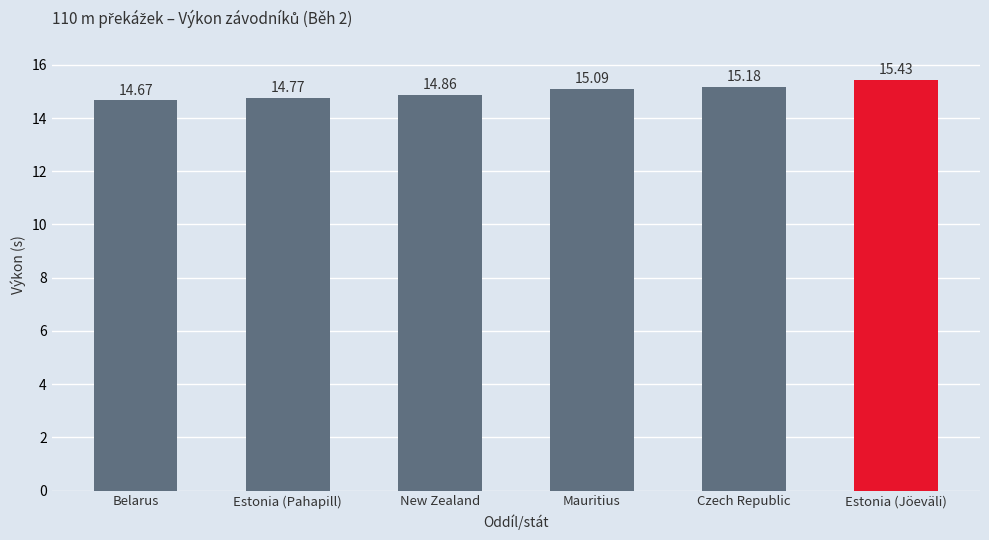

Where does the data first go above 15?

Mauritius